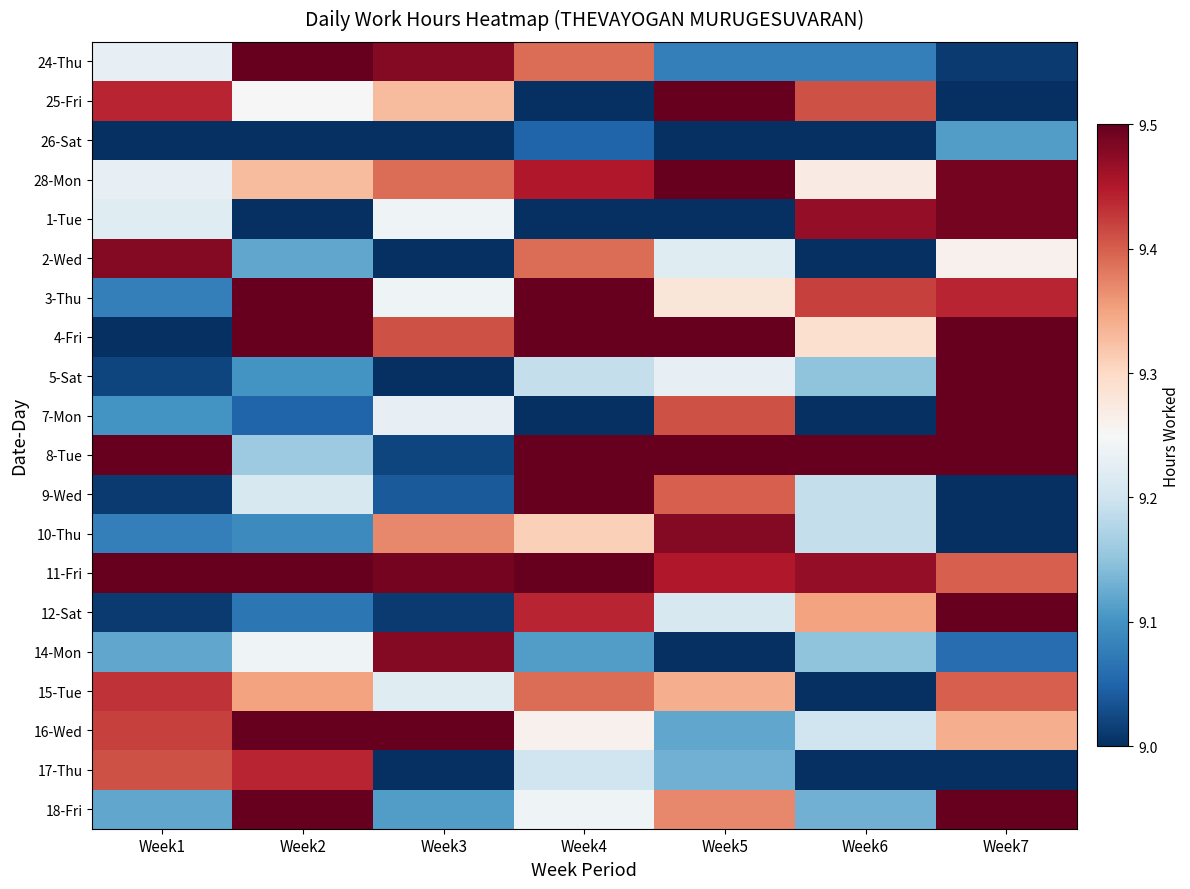

List the series in order of their peak value, highest first.

24-Thu, 25-Fri, 28-Mon, 3-Thu, 4-Fri, 5-Sat, 7-Mon, 8-Tue, 9-Wed, 11-Fri, 12-Sat, 16-Wed, 18-Fri, 1-Tue, 2-Wed, 10-Thu, 14-Mon, 17-Thu, 15-Tue, 26-Sat